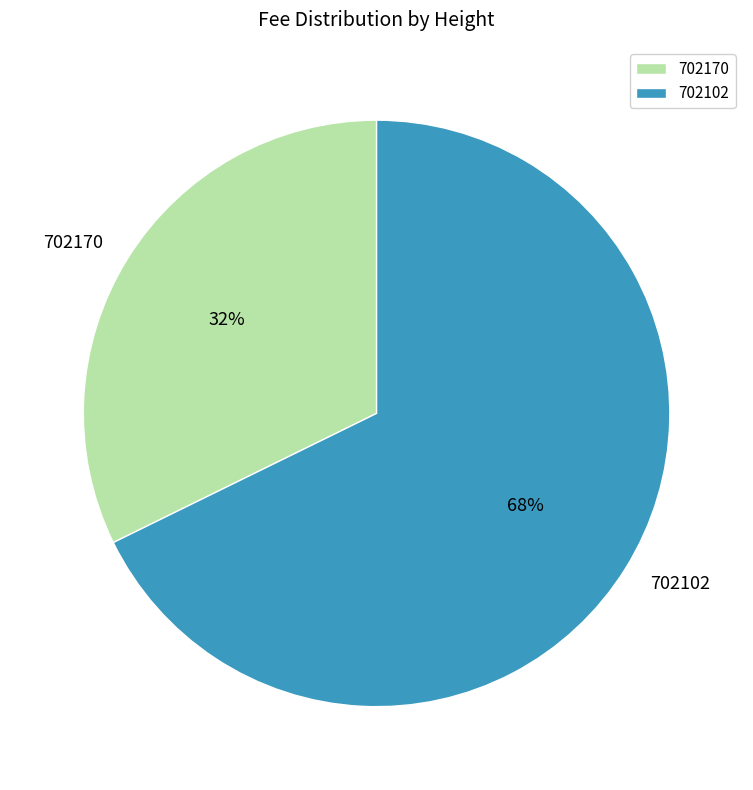

Does any single category account for the majority?

Yes